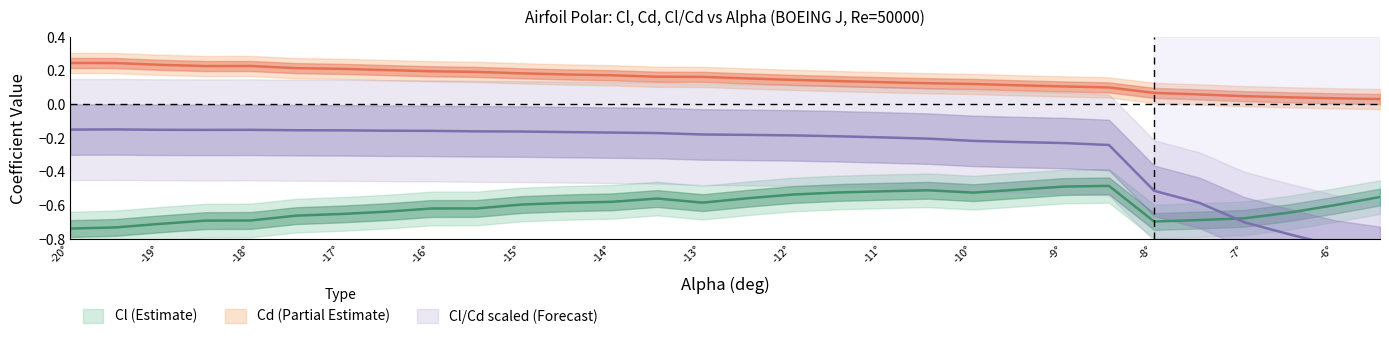

What is the minimum value shown in the chart?

-0.9